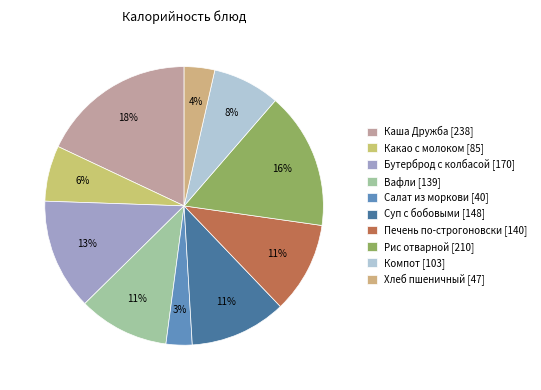

Which slice is the largest?

Каша Дружба